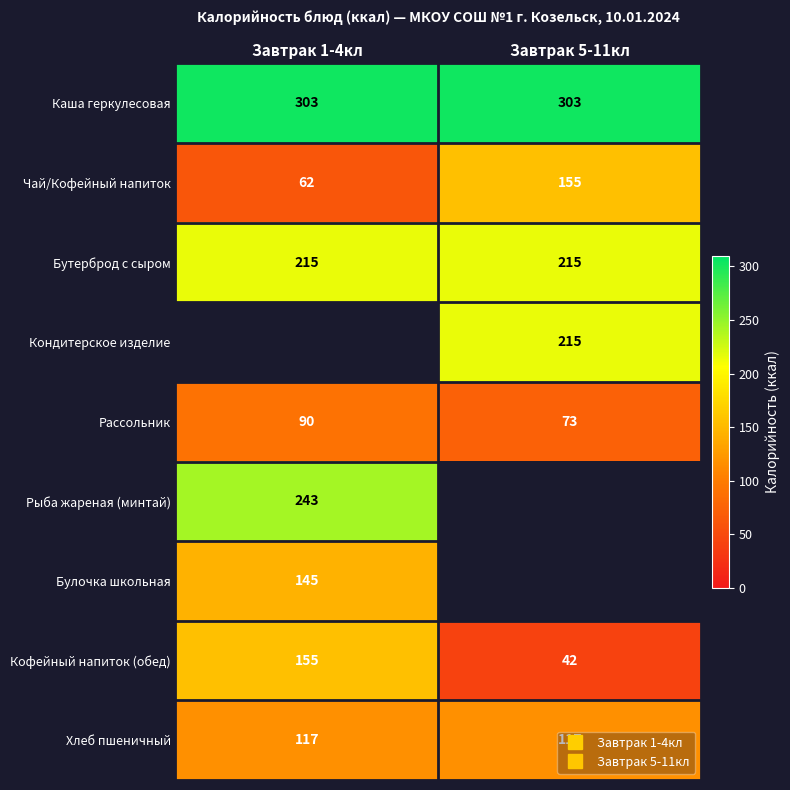

How many series are shown in this chart?

9